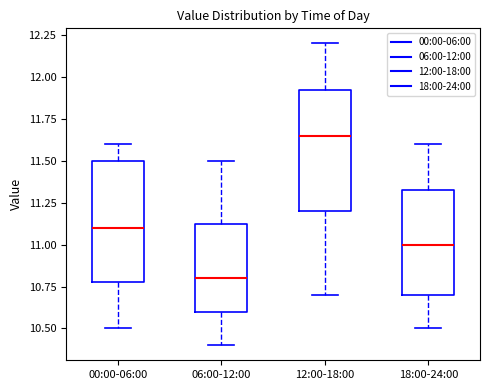

Reading left to right, read every box against the y-axis: the position of its median line, the range the box covers, and the ends of its whiskers. The values are not printed on the chart, so give them approximately, as read against the axis.

00:00-06:00: median 11.10, box 10.80 to 11.50, whiskers 10.50 to 11.60
06:00-12:00: median 10.80, box 10.60 to 11.15, whiskers 10.40 to 11.50
12:00-18:00: median 11.65, box 11.20 to 11.95, whiskers 10.70 to 12.20
18:00-24:00: median 11.00, box 10.70 to 11.35, whiskers 10.50 to 11.60